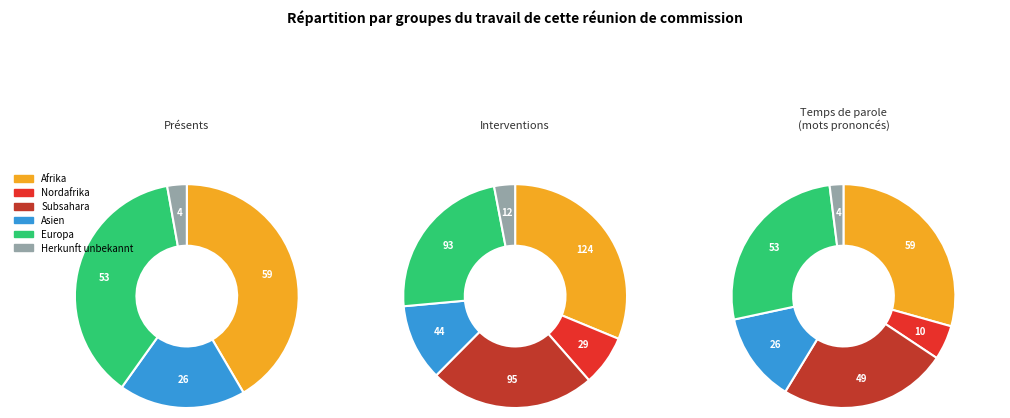

Count the number of slices in the pie.

6